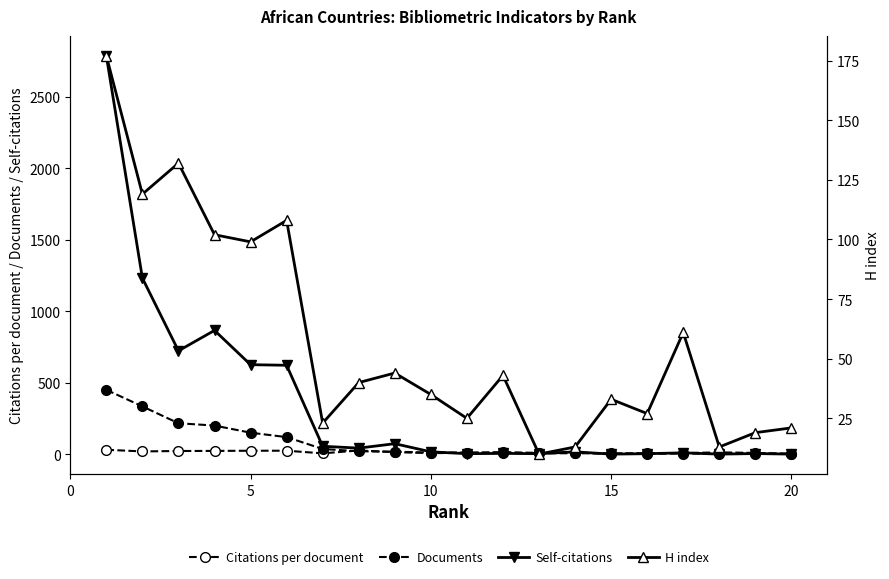

Rank the series at 10 from lowest to highest value.

Citations per document, H index, Documents, Self-citations